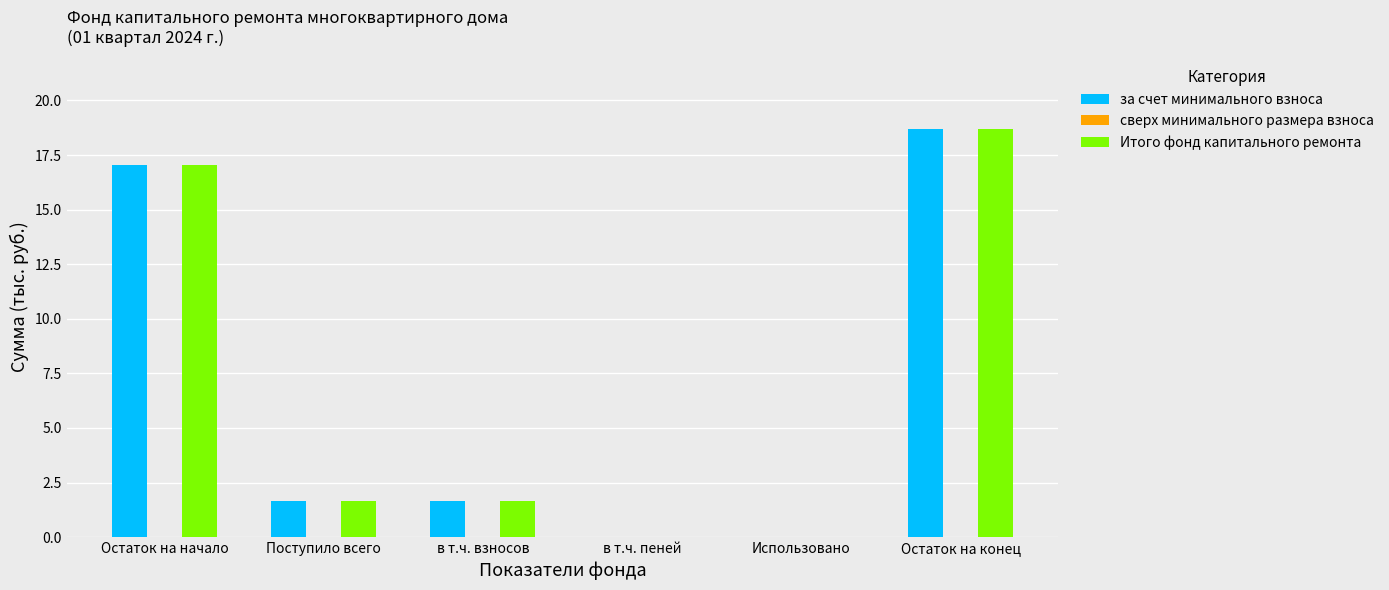

What is the total value across all series at Остаток на конец?

37.3